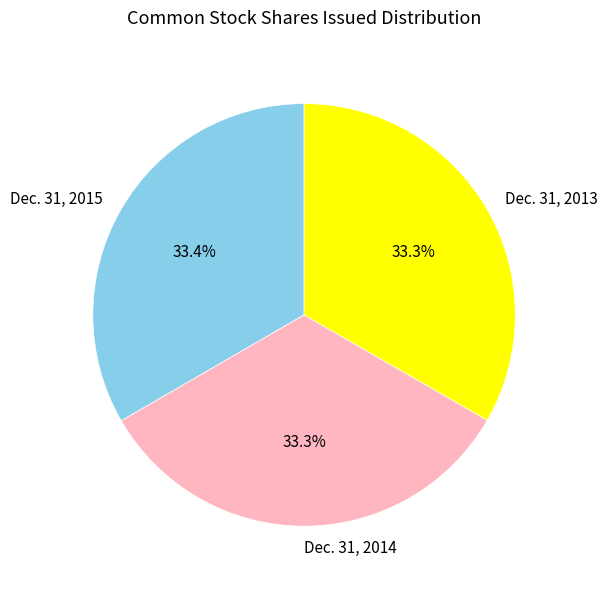

To the nearest percent, what portion does Dec. 31, 2013 represent?

33%